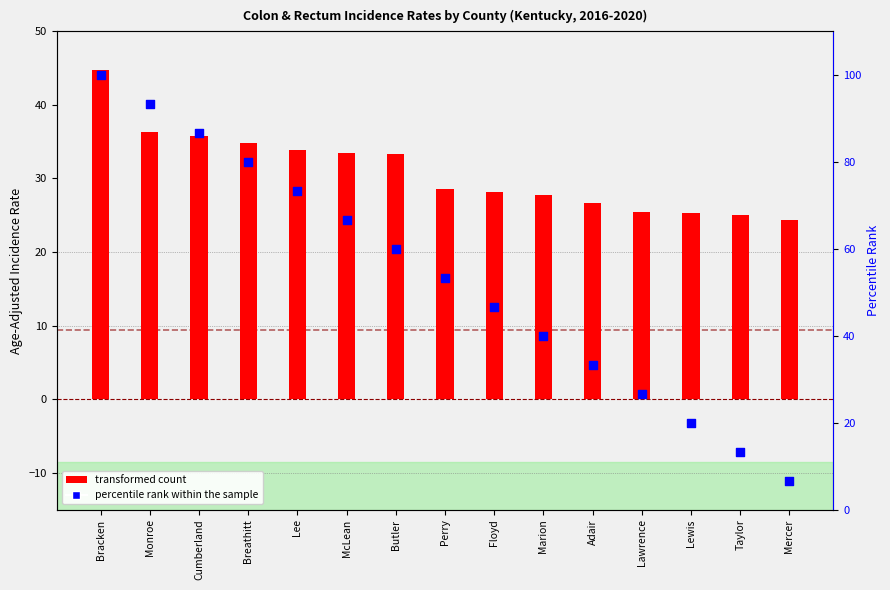

At how many categories does at least one series exceed 65?

6